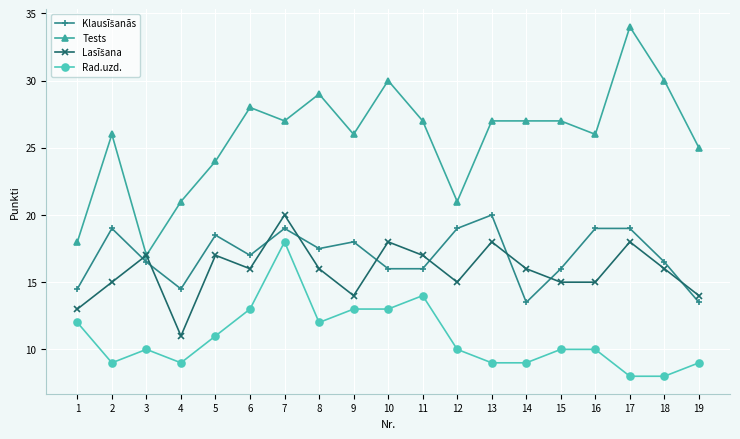

Where is the first local minimum for Rad.uzd.?

2